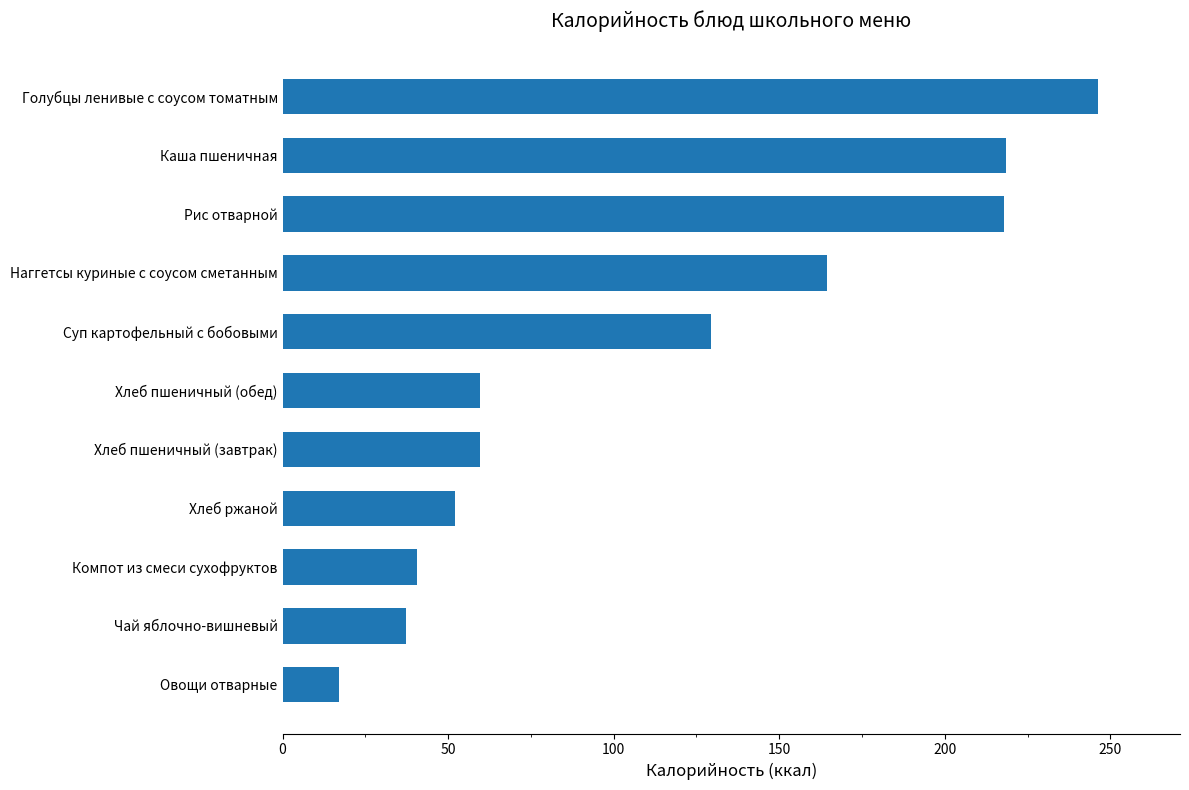

What is the approximate value at Голубцы ленивые с соусом томатным?

246.4